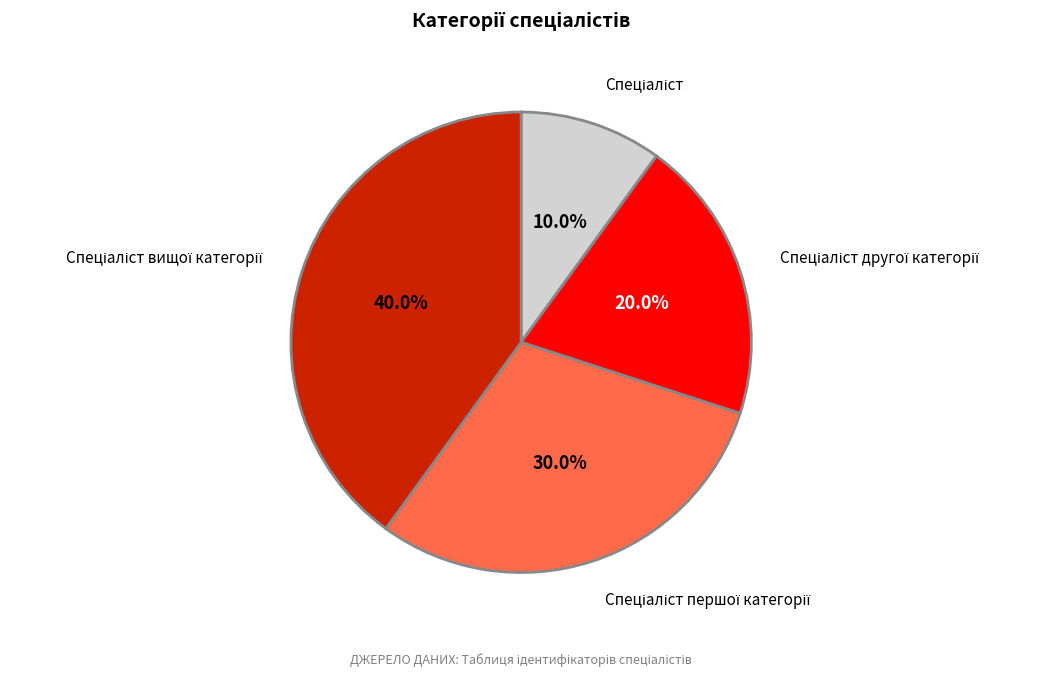

How many slices are in this pie chart?

4